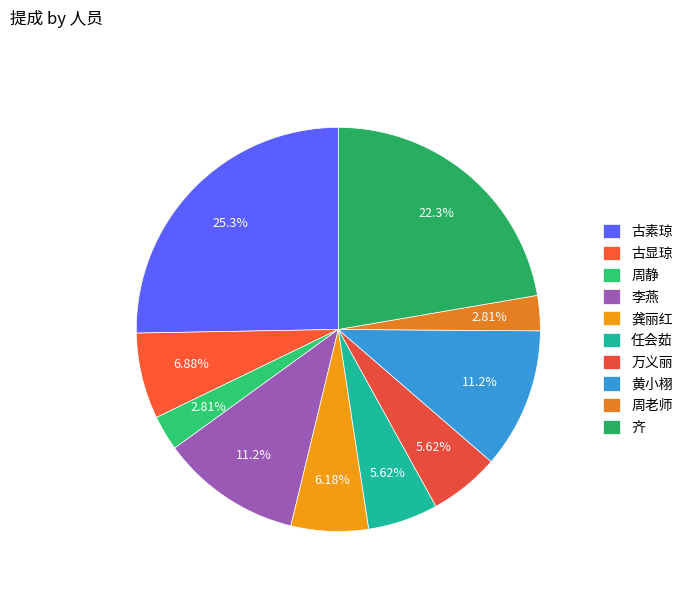

Is there any slice that represents more than half of the pie?

No